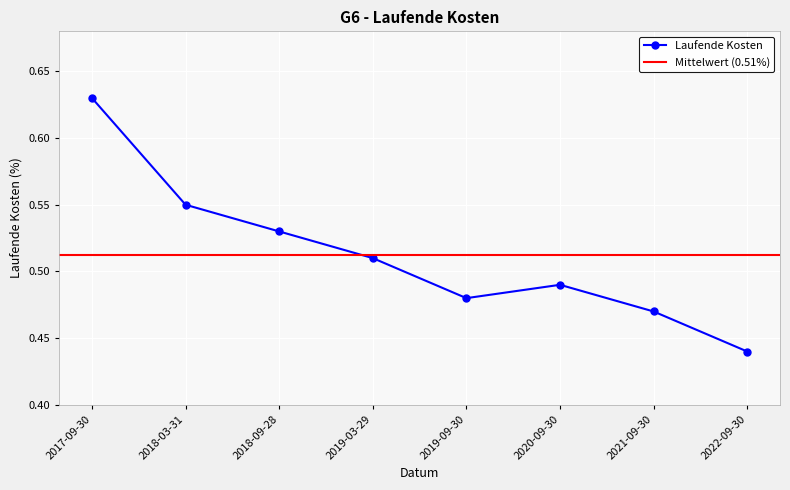

What position from the right is 2017-09-30?

8